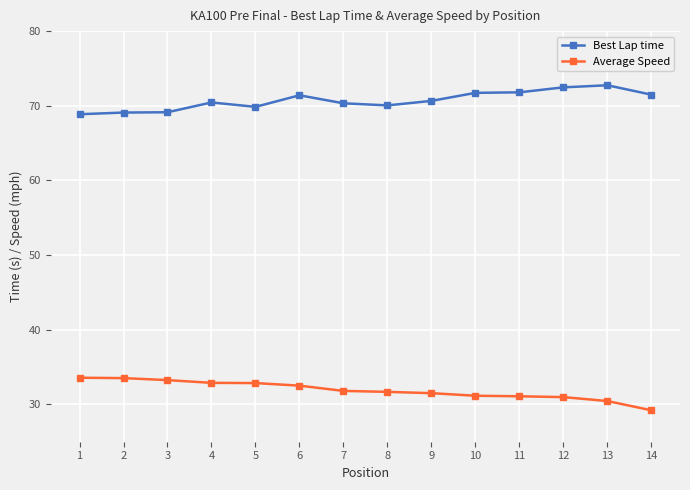

List the series in order of their overall mean, lowest first.

Average Speed, Best Lap time